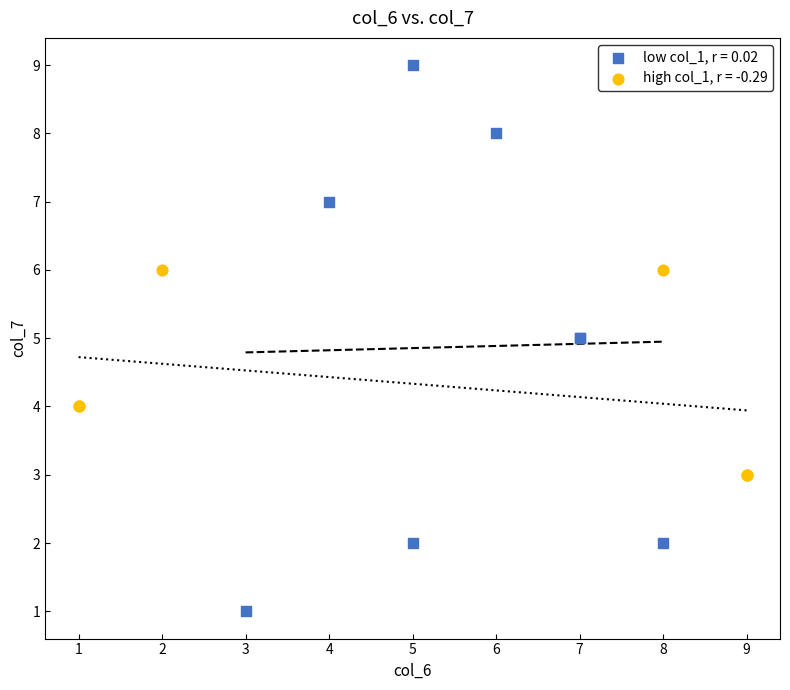

Which series reaches the minimum Y coordinate?

low col_1, r = 0.02